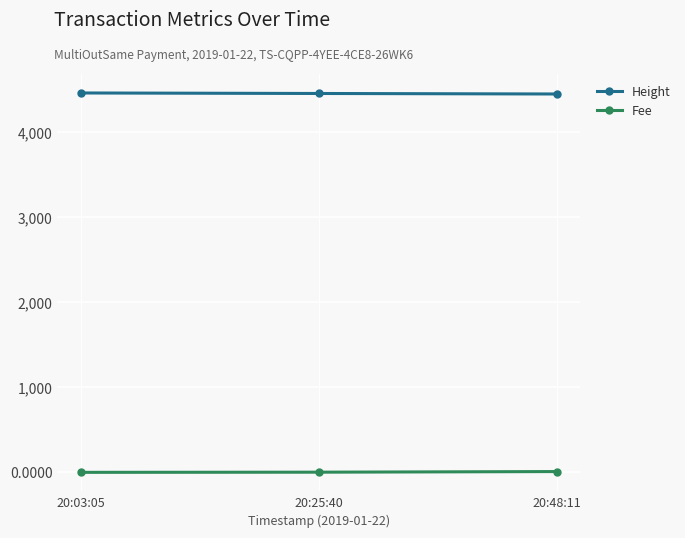

What is the difference between the highest and lowest values at 20:48:11?

4441.7